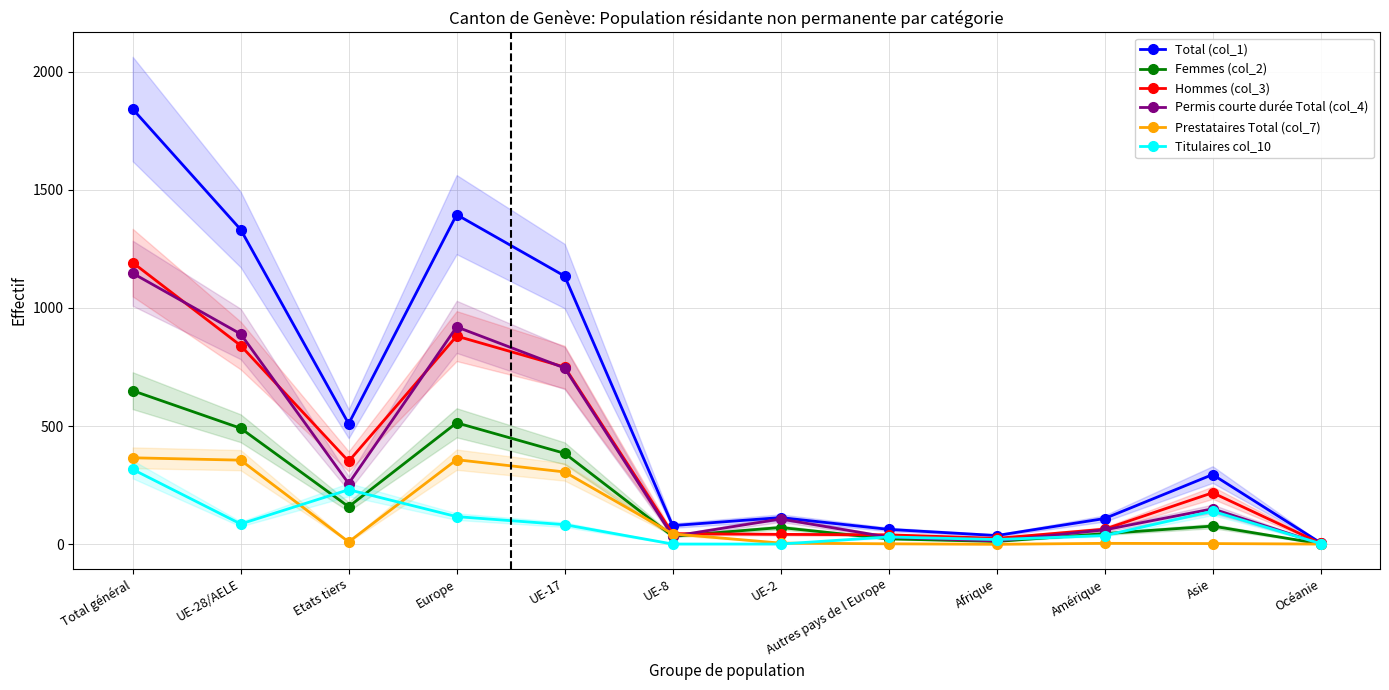

At which label does Titulaires col_10 first exceed 83?

Total général